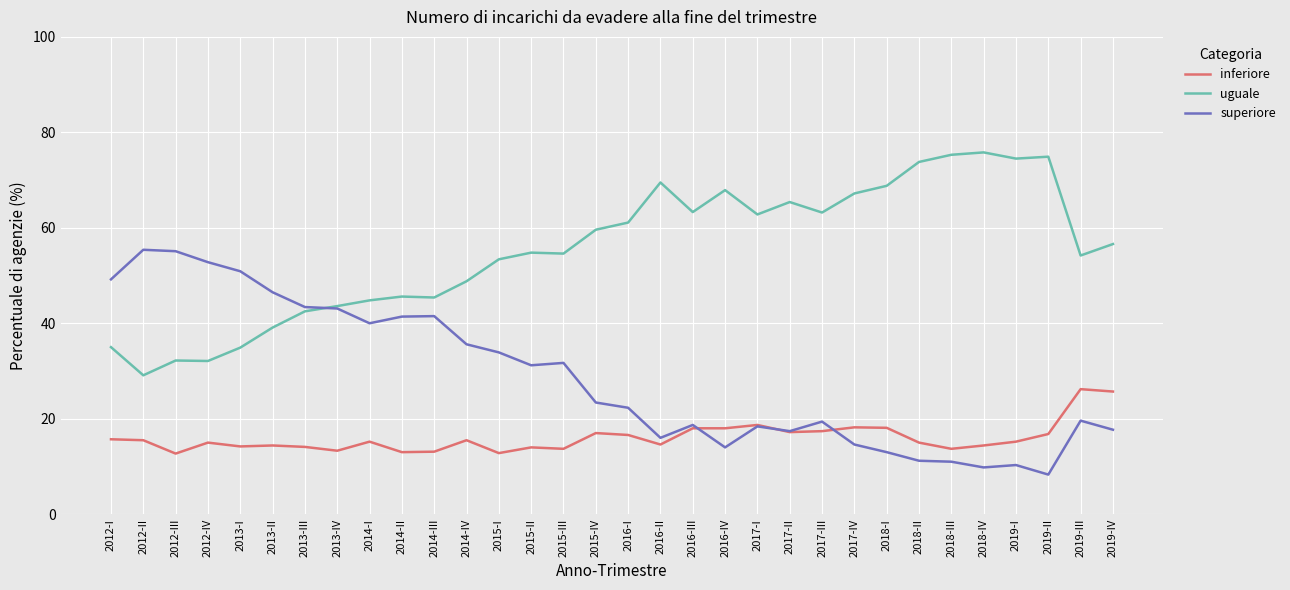

Is it true that superiore equals 40.0 at 2014-I?

True